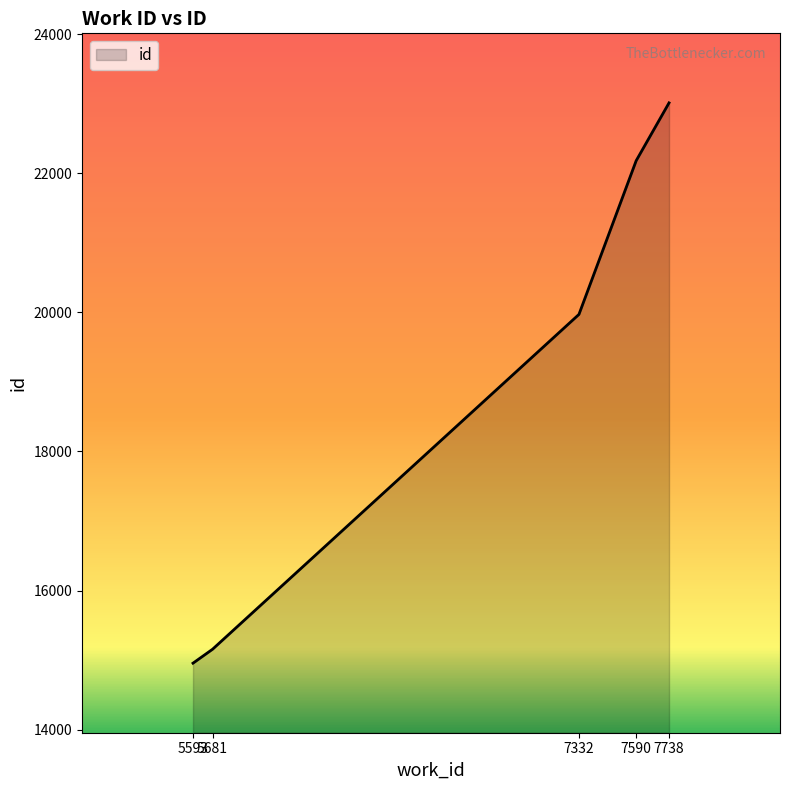

Does the chart display data point markers on the line(s)?

No